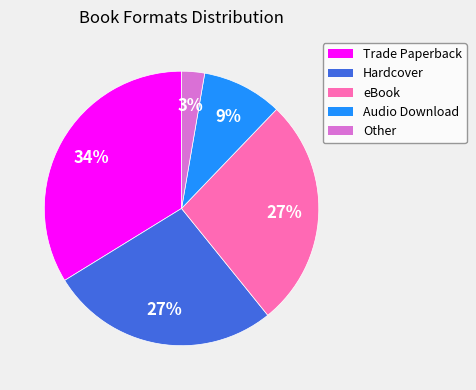

What percentage is the Audio Download slice, to the nearest percent?

9%